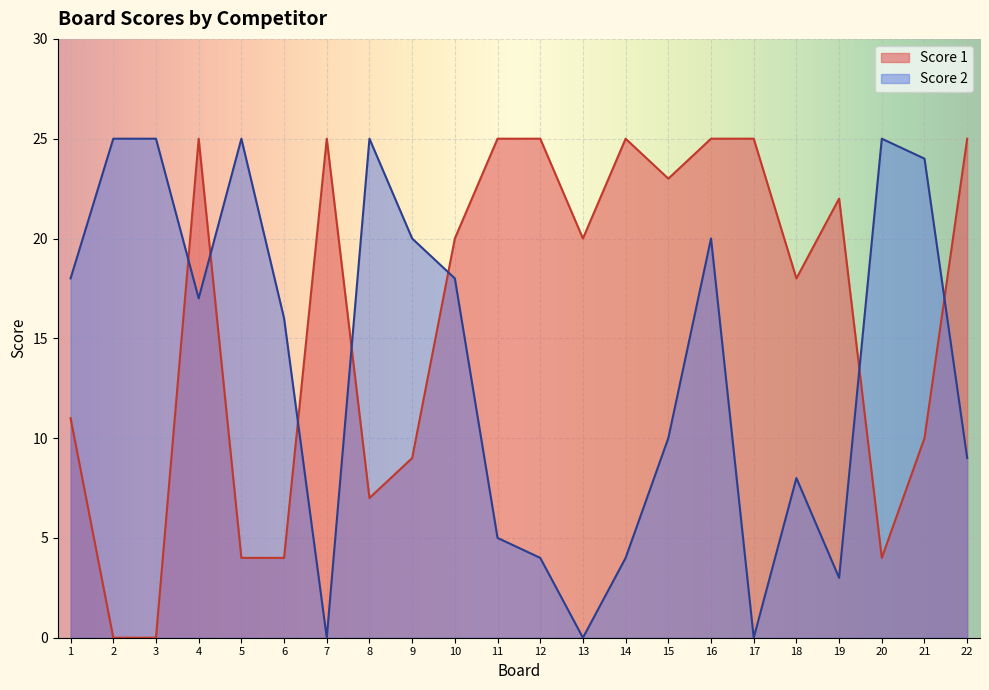

At how many categories does at least one series exceed 18?

19